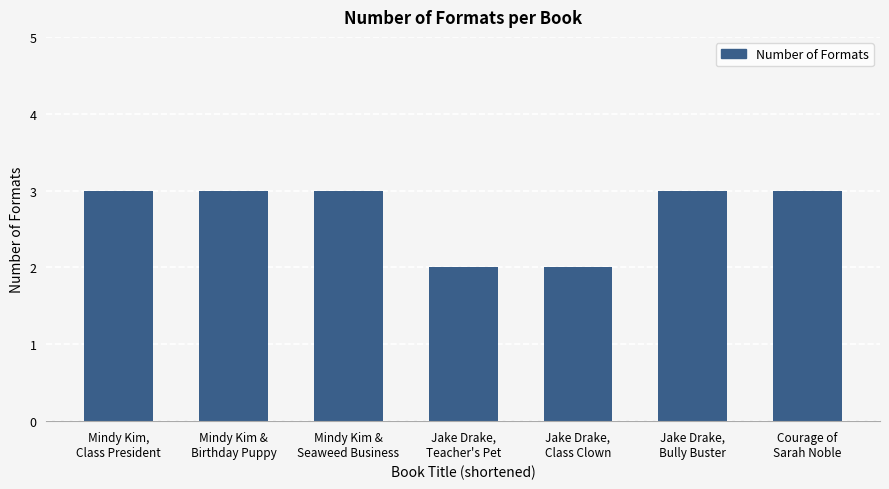

The value at Mindy Kim &
Birthday Puppy is 3. True or false?

True